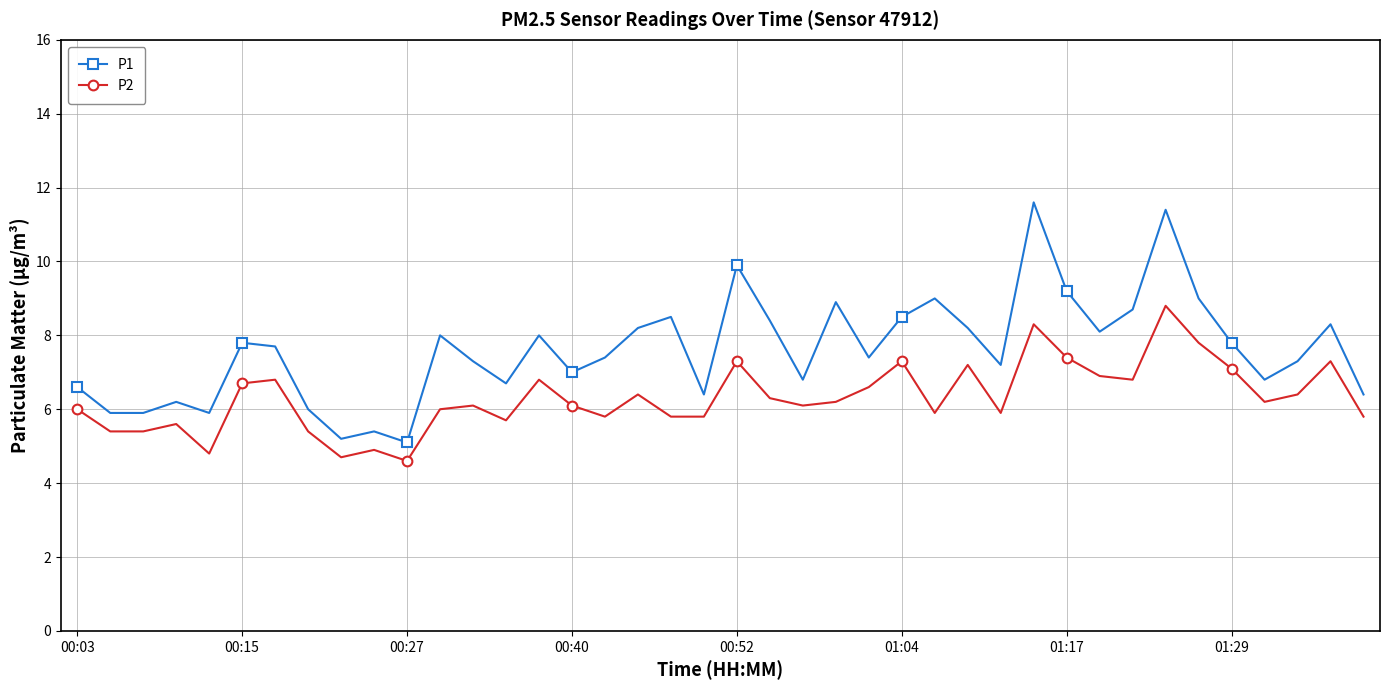

Which series has the largest range (max minus min)?

P1